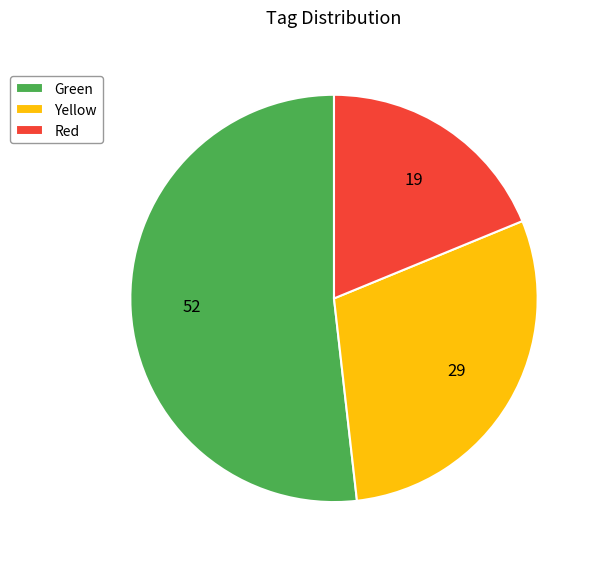

Which slice is the smallest?

Red